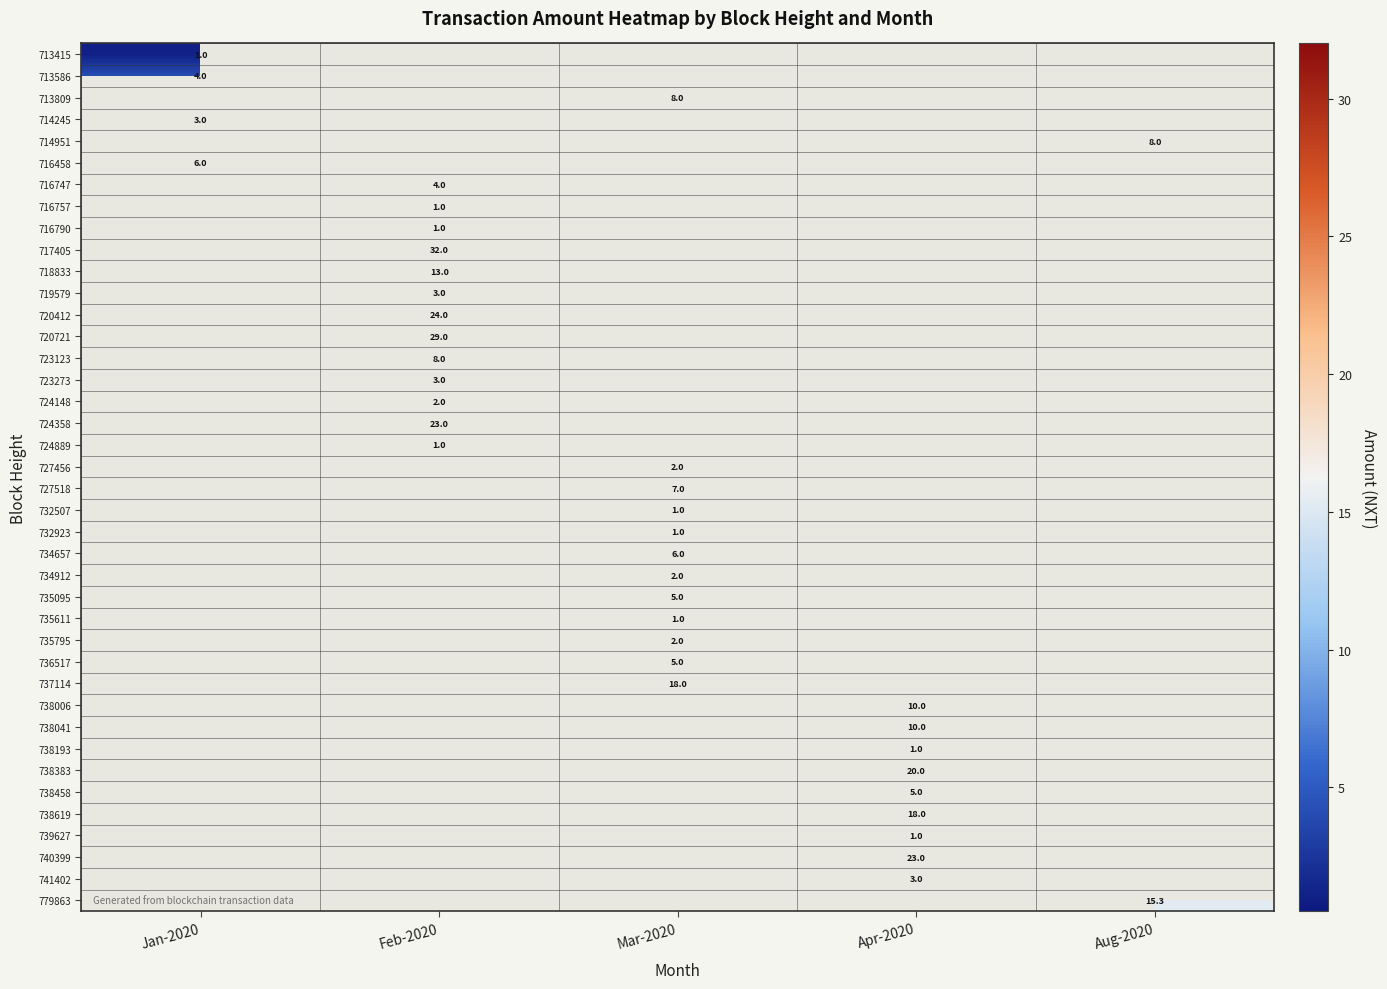

The 716458 series shows 6.0 at Jan-2020. True or false?

True